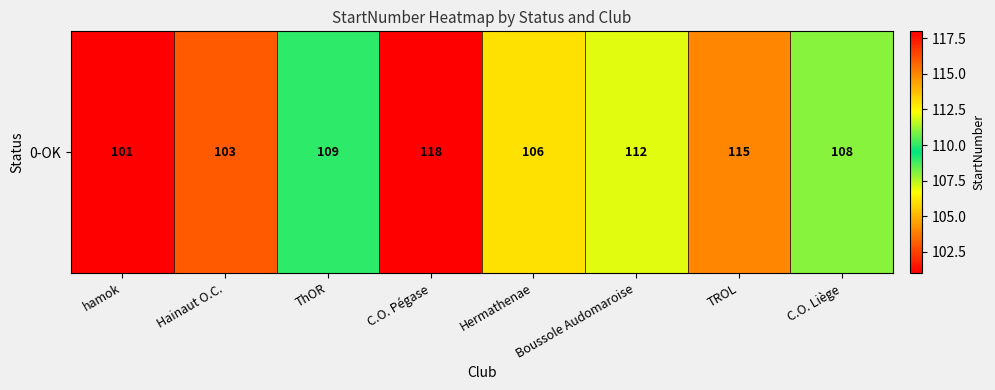

What is the maximum value shown in the chart?

118